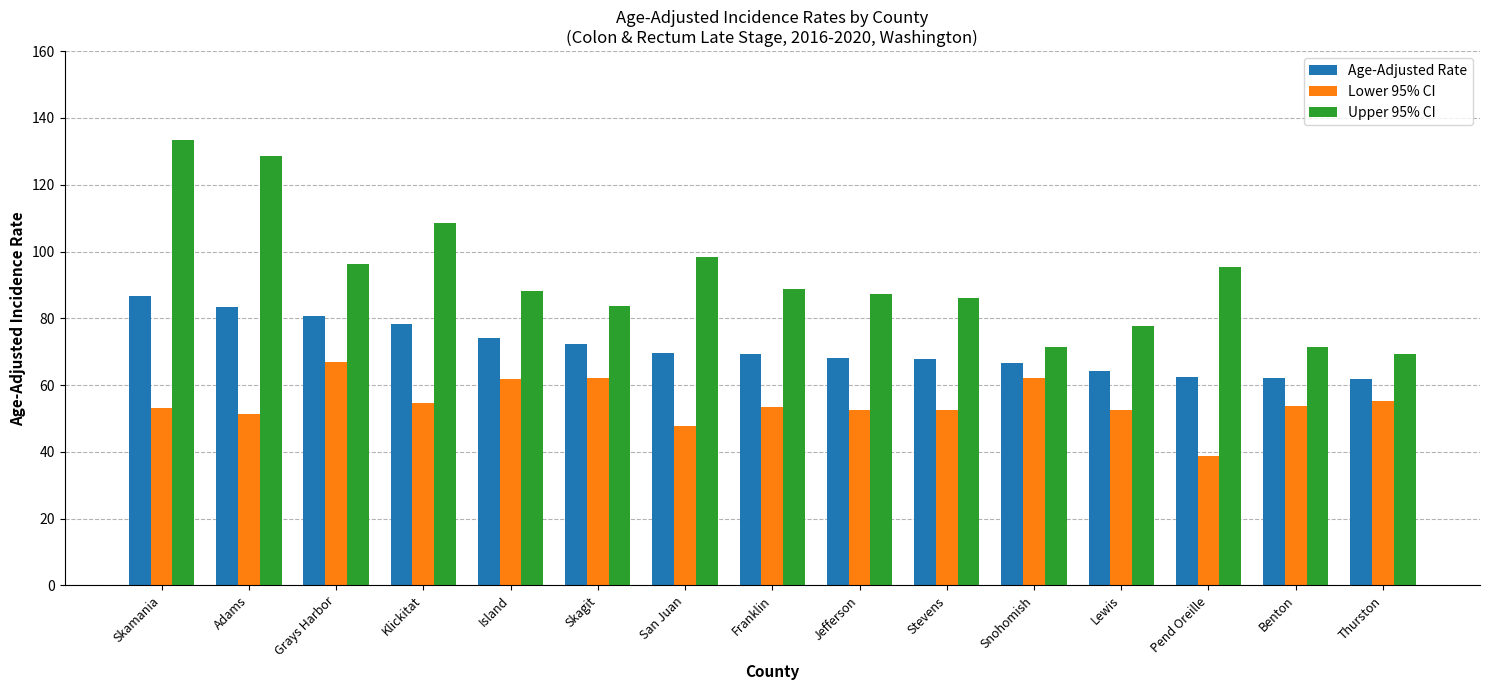

Rank the series by their maximum value, from lowest to highest.

Lower 95% CI, Age-Adjusted Rate, Upper 95% CI